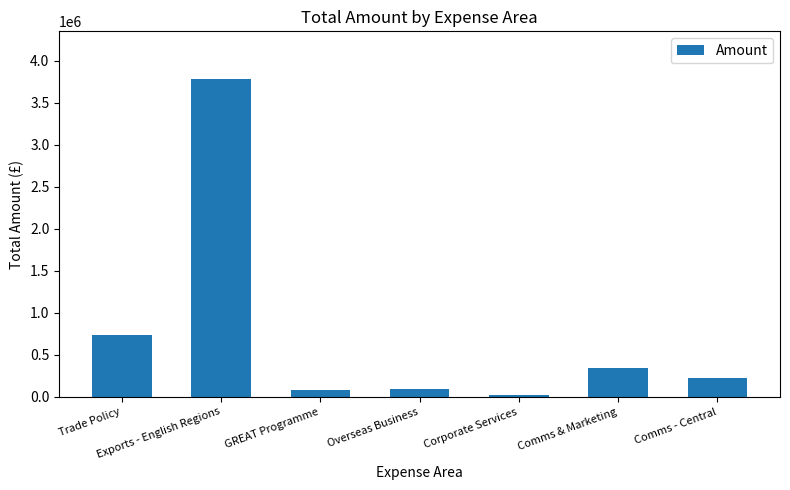

Between Comms & Marketing and Trade Policy, which is larger?

Trade Policy